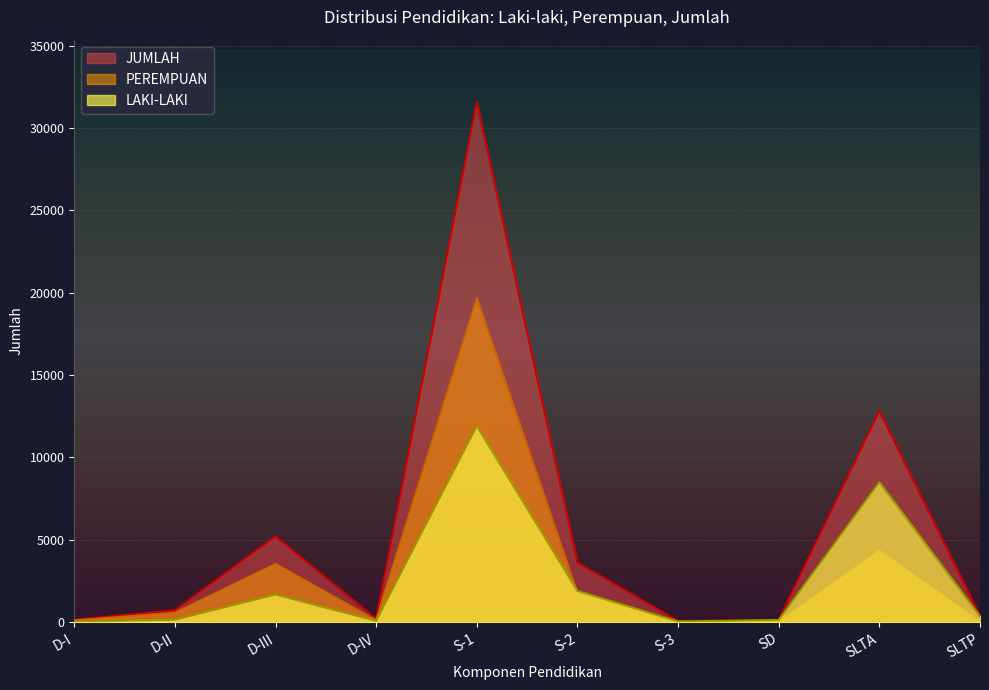

The value of PEREMPUAN at SD is 3. True or false?

True